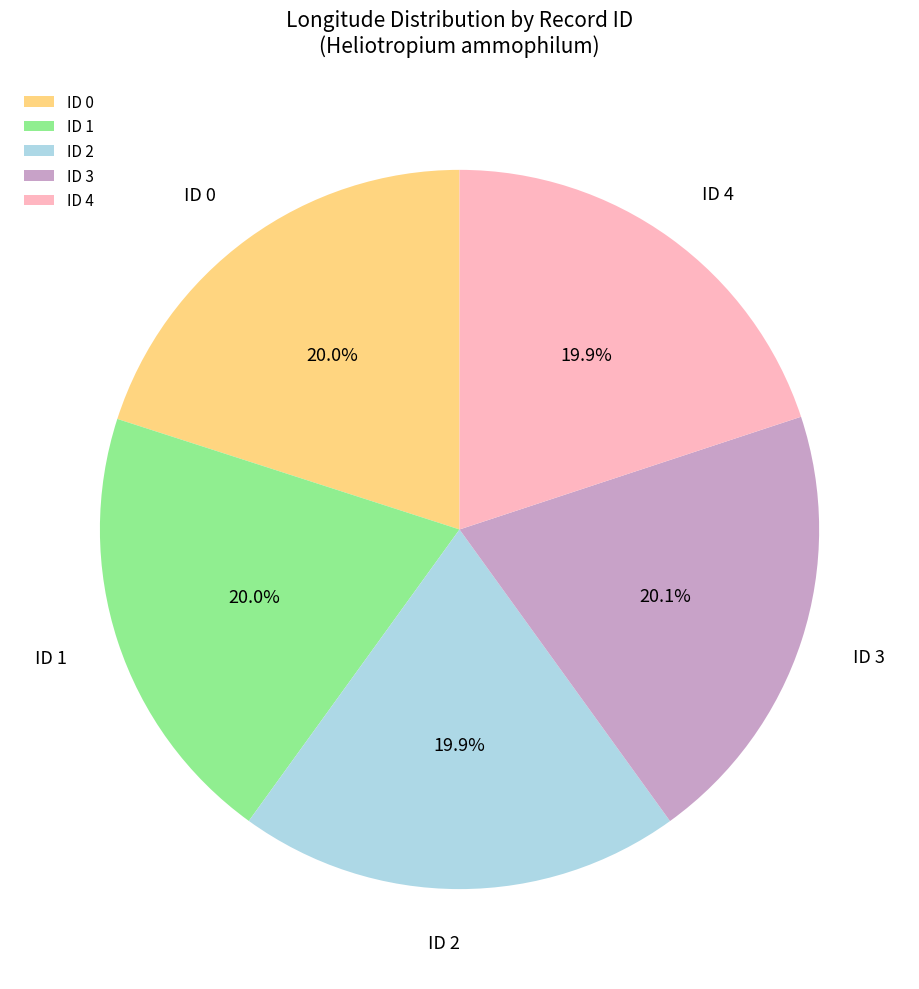

What is the ratio of the value at ID 4 to the value at ID 3?

1.0